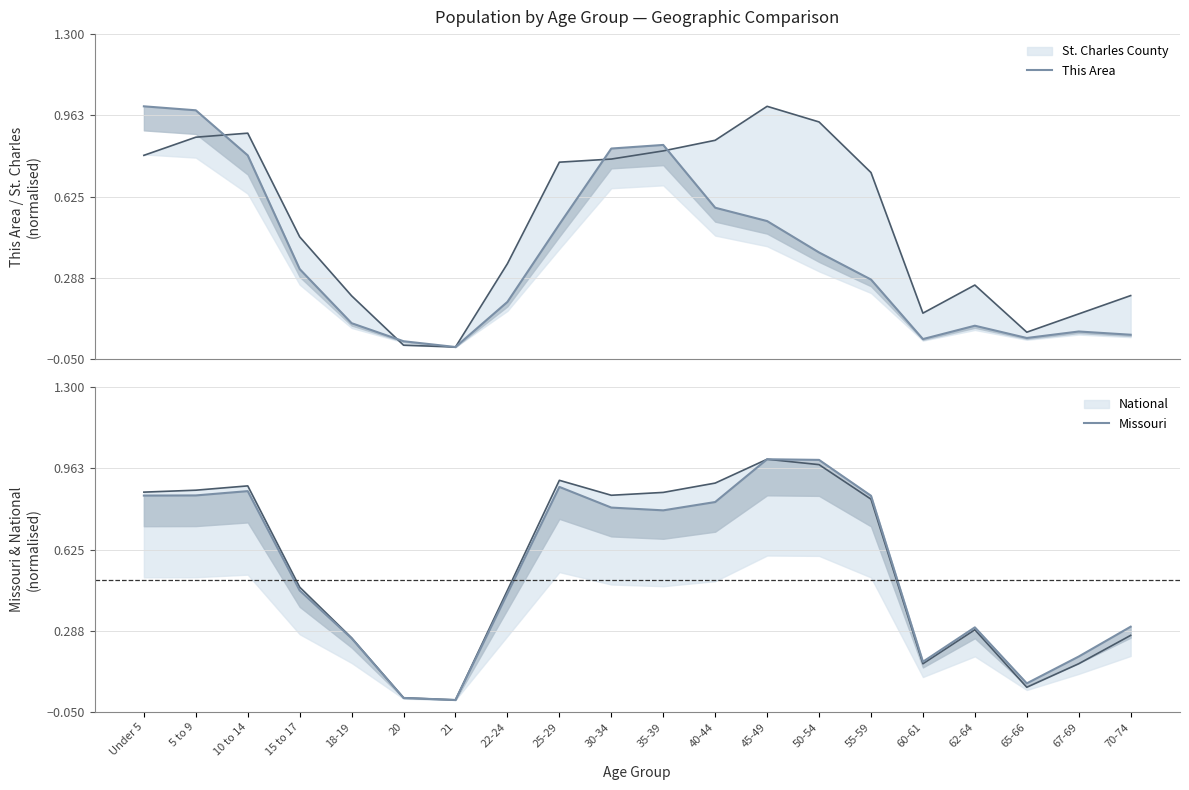

True or false: This Area has a value of 1.4 at 5 to 9.

False